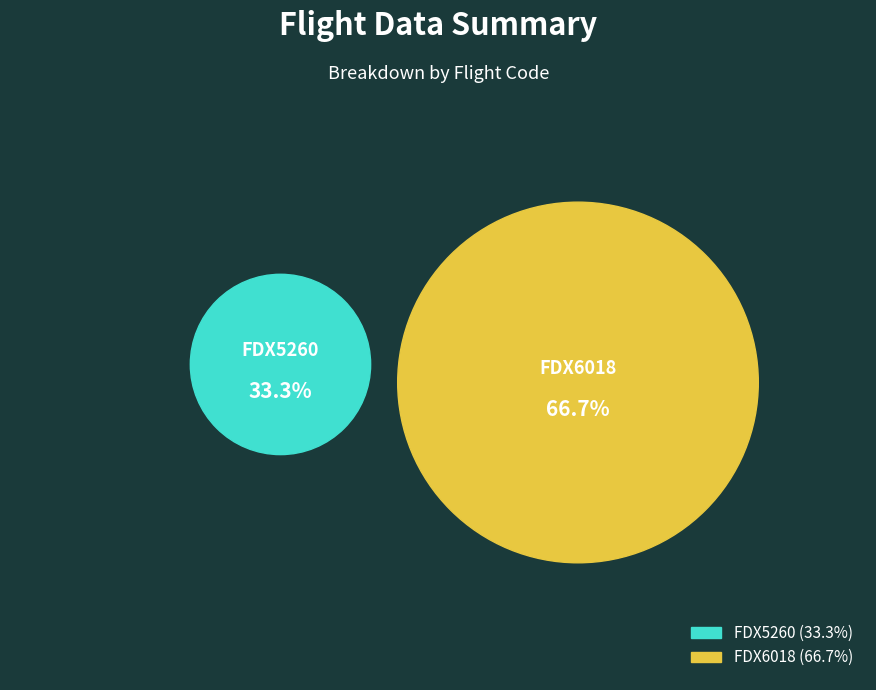

The FDX6018 slice represents 58% of the pie. True or false?

False